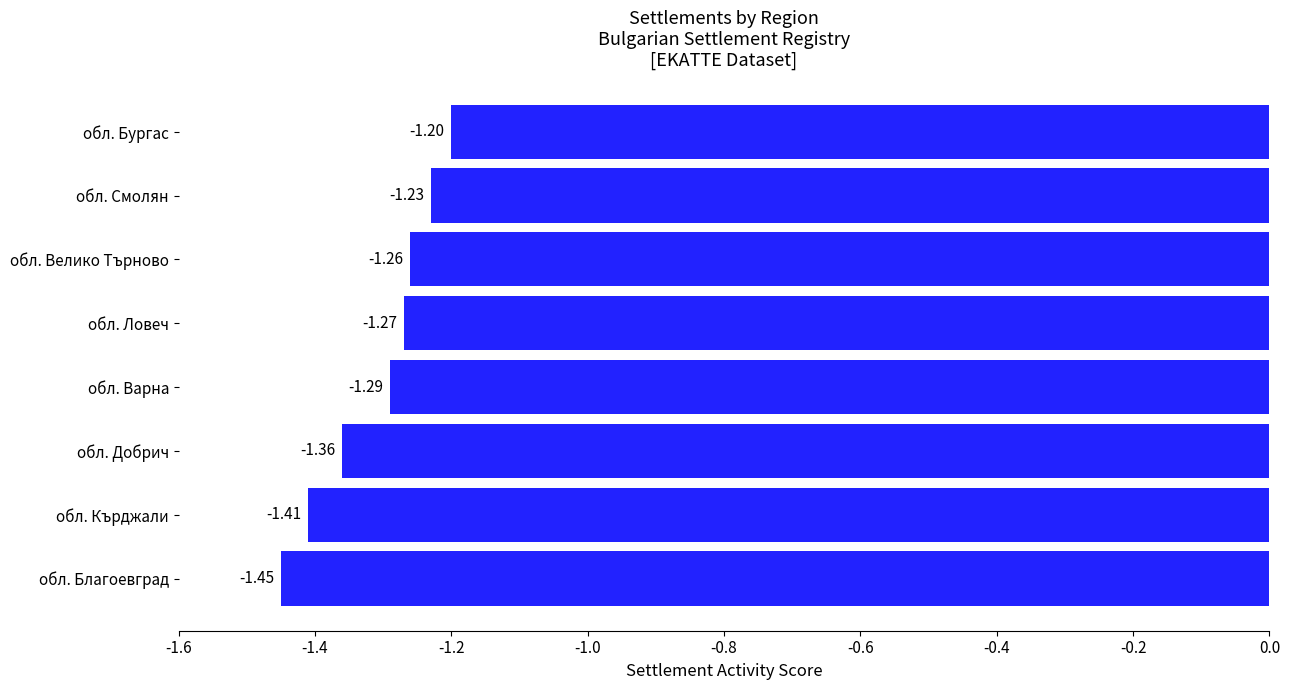

How many series are shown in this chart?

1